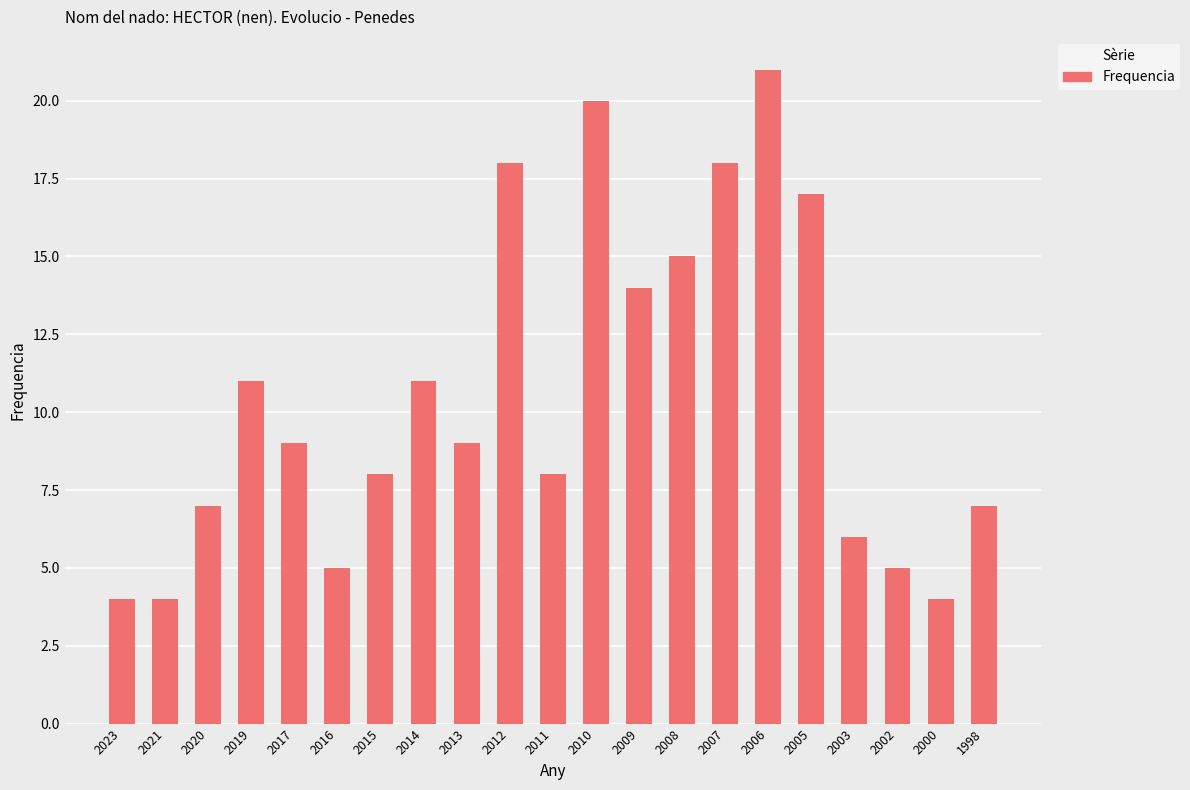

Reading right to left, what are all the values shown in this chart?

1998=7	2000=4	2002=5	2003=6	2005=17	2006=21	2007=18	2008=15	2009=14	2010=20	2011=8	2012=18	2013=9	2014=11	2015=8	2016=5	2017=9	2019=11	2020=7	2021=4	2023=4